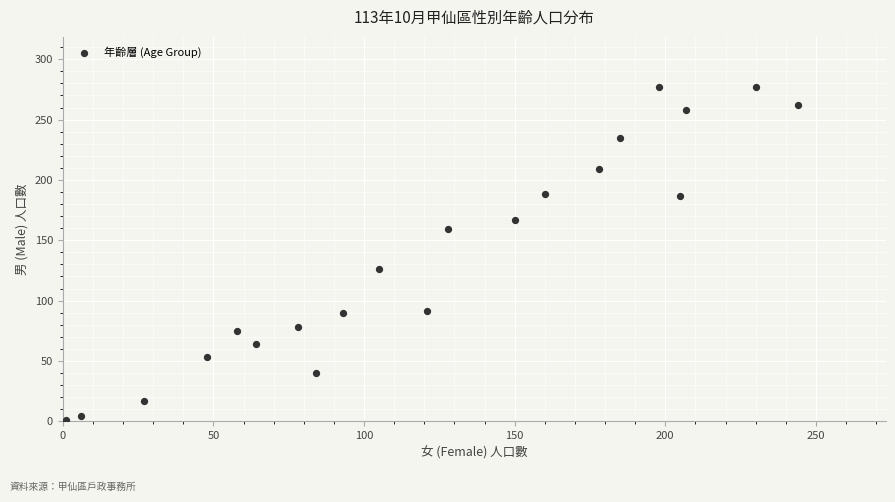

What Y value in the scatter plot is closest to 139?

126